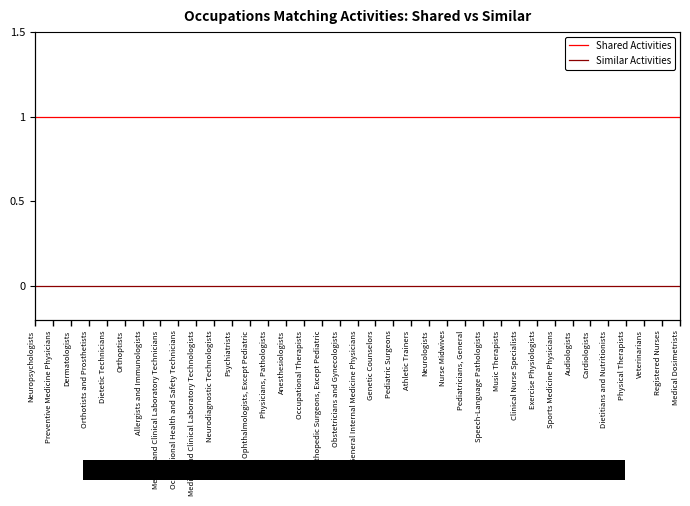

True or false: Shared Activities and Similar Activities cross at least once.

False